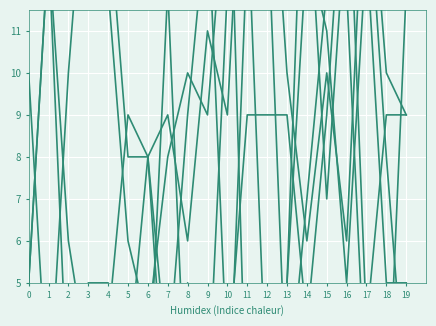

How many series are shown in this chart?

6